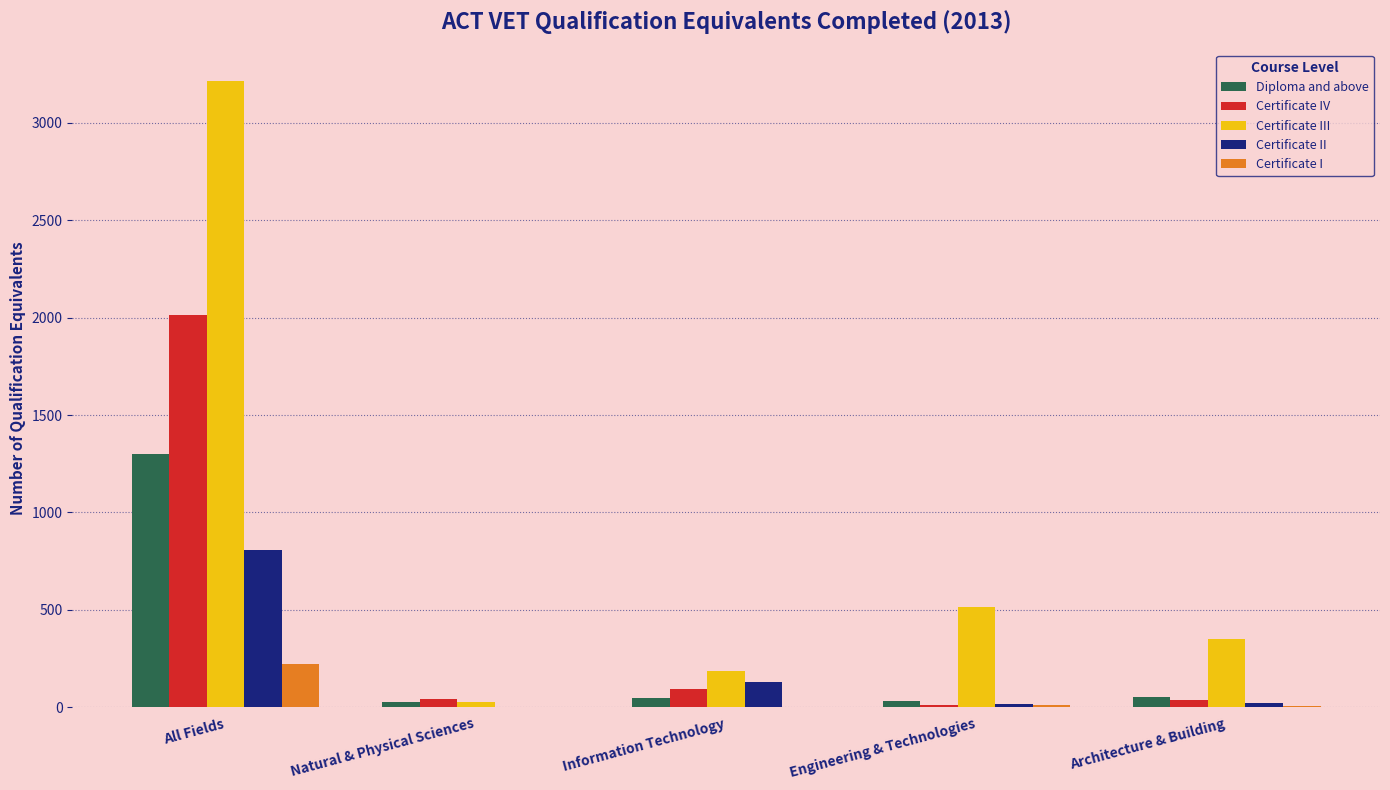

Read the Certificate II value at All Fields.

804.7